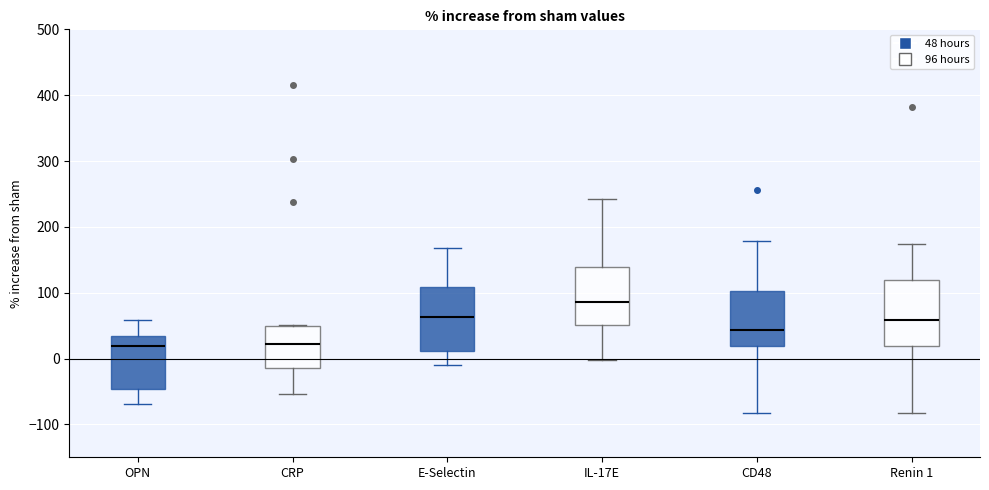

Where is the upper edge of the box for CRP on the y-axis? The values are not printed on the chart, so give them approximately, as read against the axis.

50